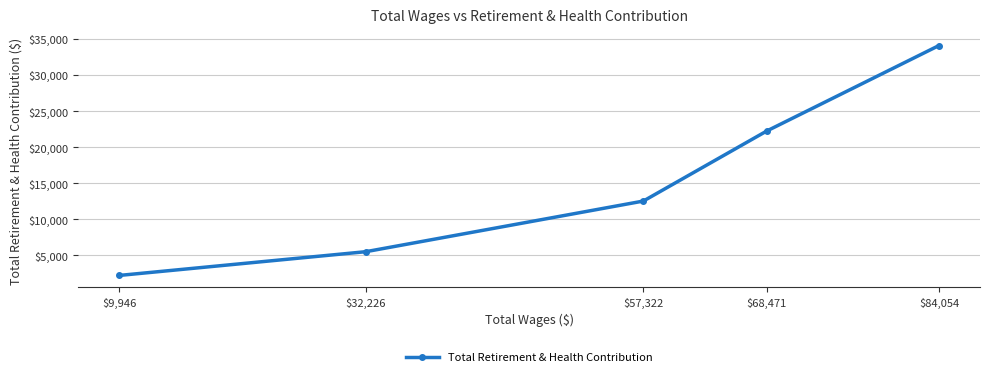

Count the number of values greater than 12535.

2